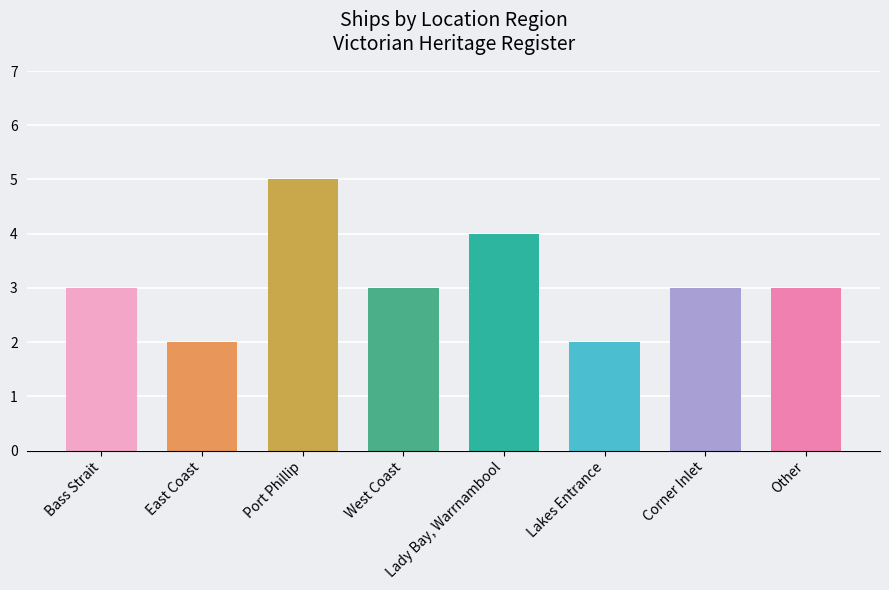

How many data points does each series have?

8